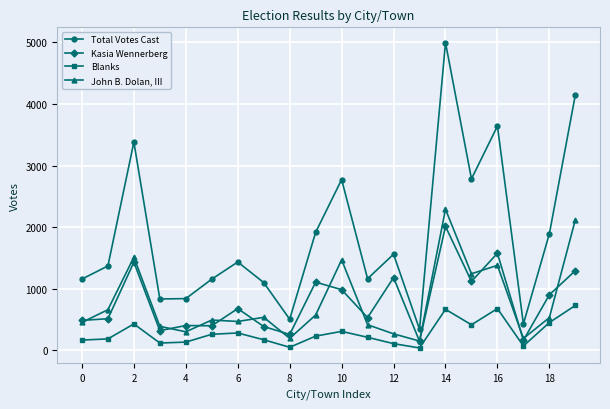

How many interior local valleys does the Total Votes Cast series have?

6